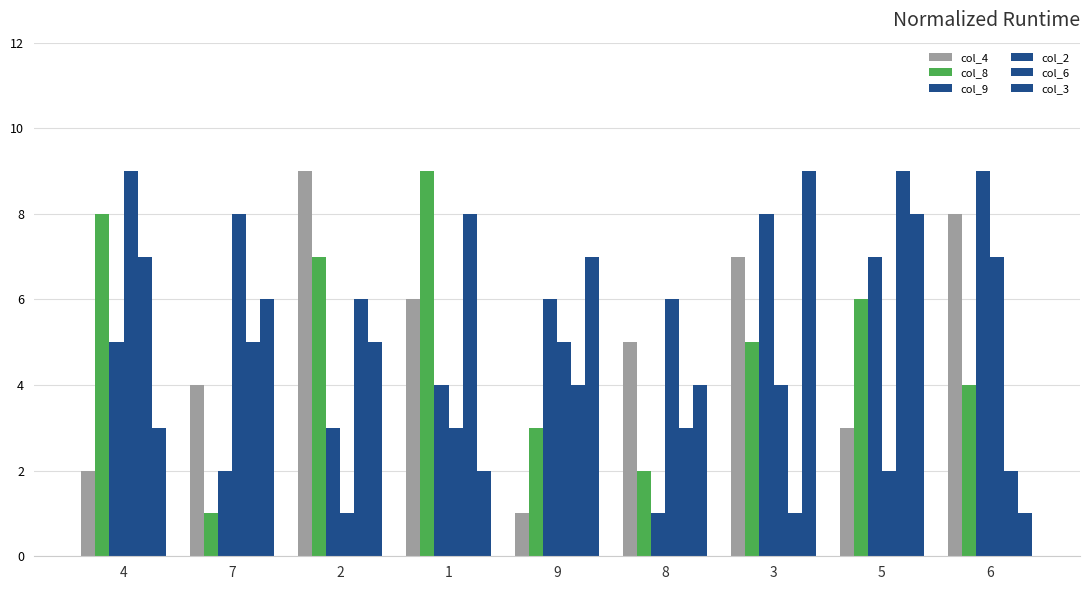

Does the chart contain any negative values?

No